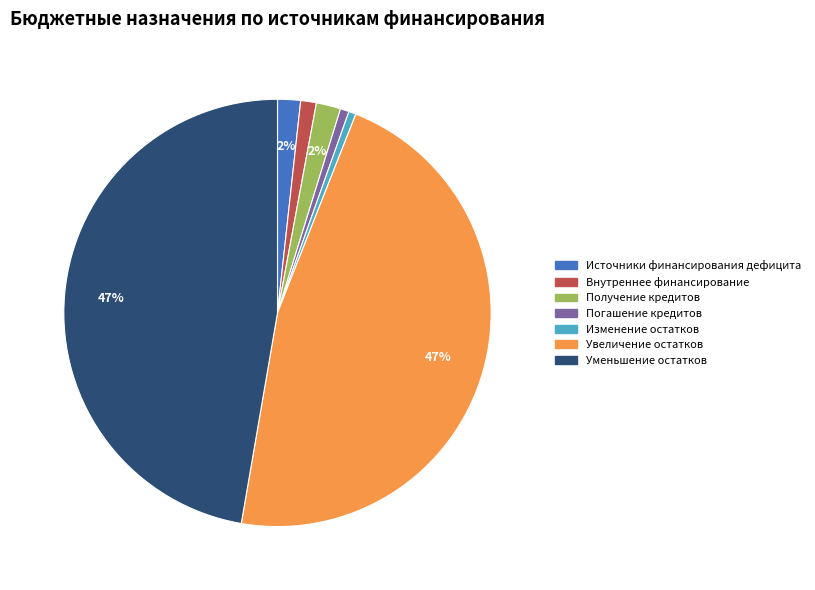

To the nearest percent, what is the average slice percentage?

14%